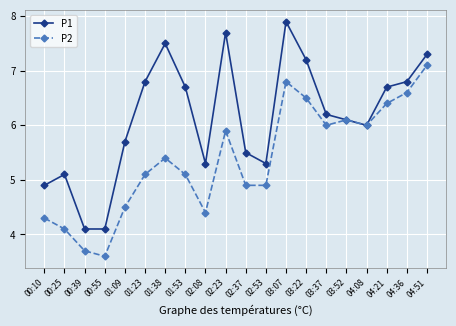

The P1 series shows 4.4 at 04:21. True or false?

False